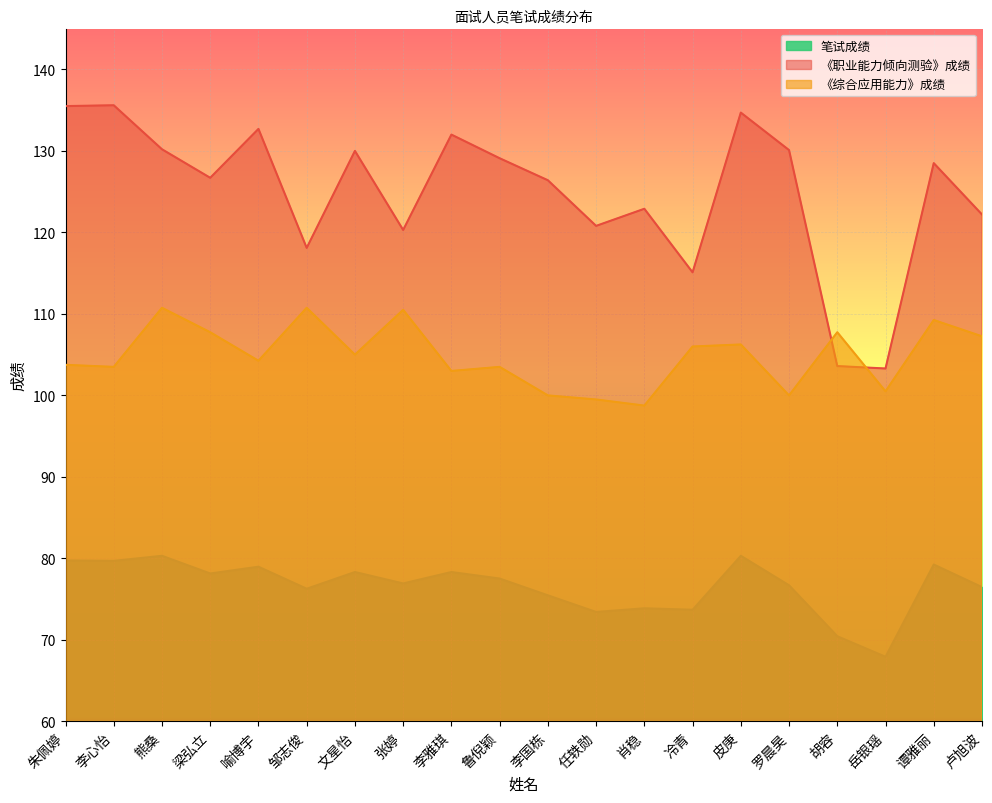

At which category is the sum across all series the highest?

熊桑